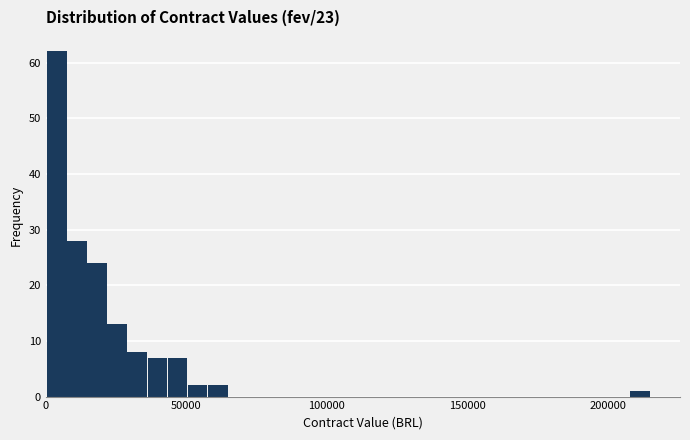

Around what value on the x-axis is the tallest bar? Give the approximate position of its centre, as read against the axis.

5000